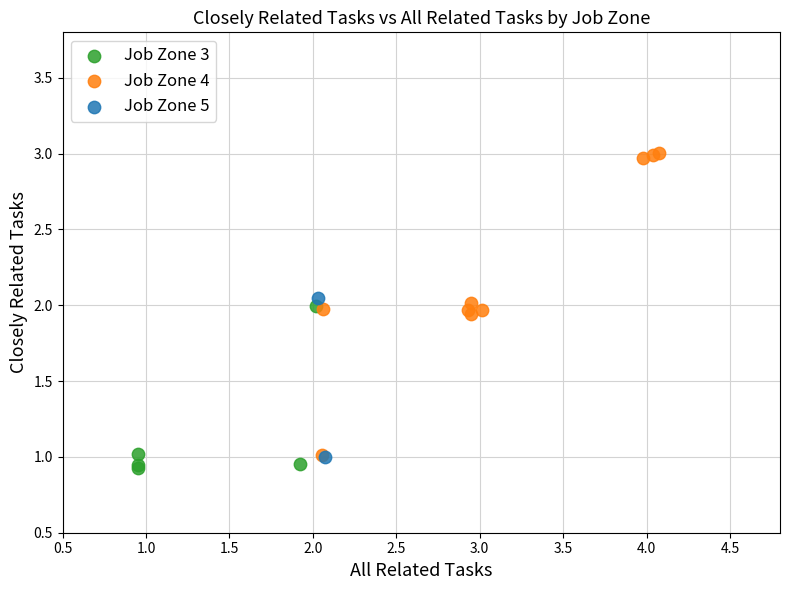

What are all the series names shown in the legend?

Job Zone 3, Job Zone 4, Job Zone 5